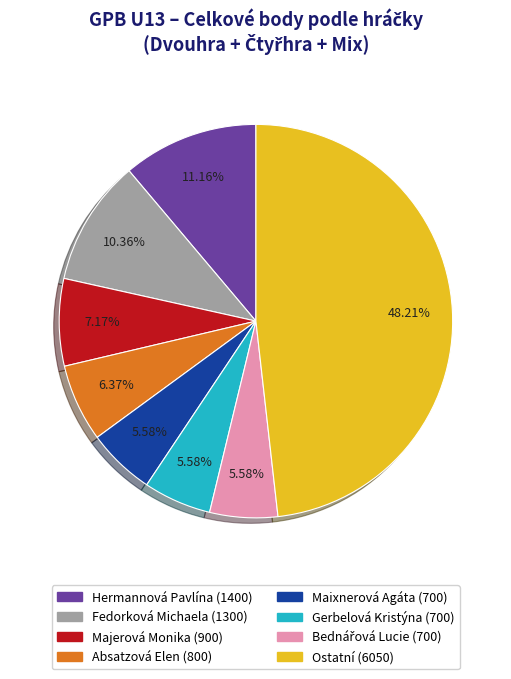

Is there any slice that represents more than half of the pie?

No